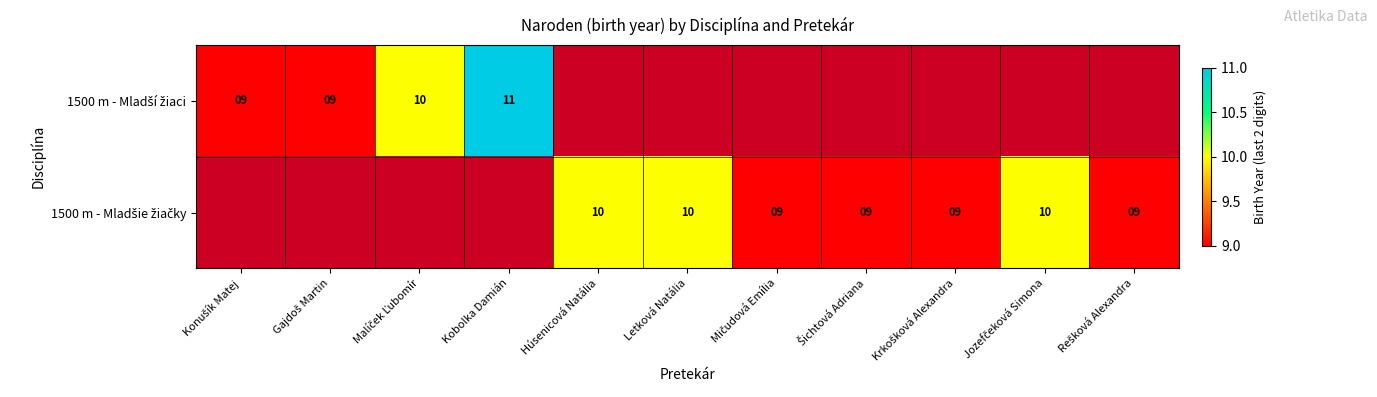

Count the number of data series in this chart.

2